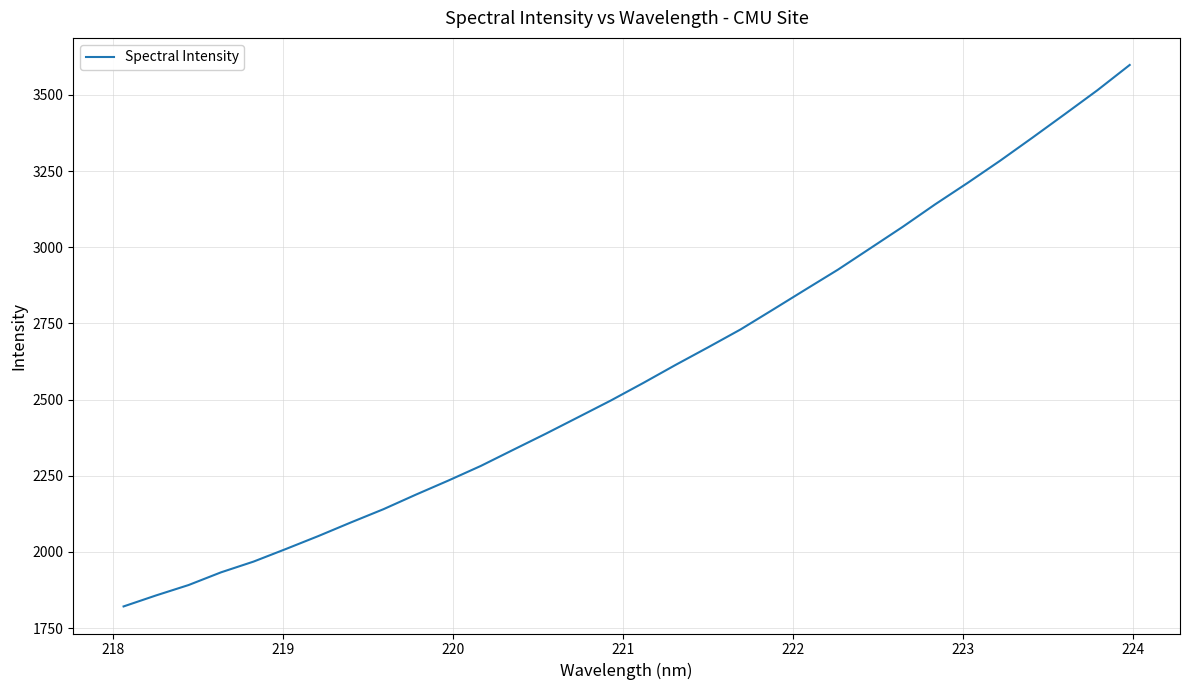

What is the maximum value shown in the chart?

3598.6